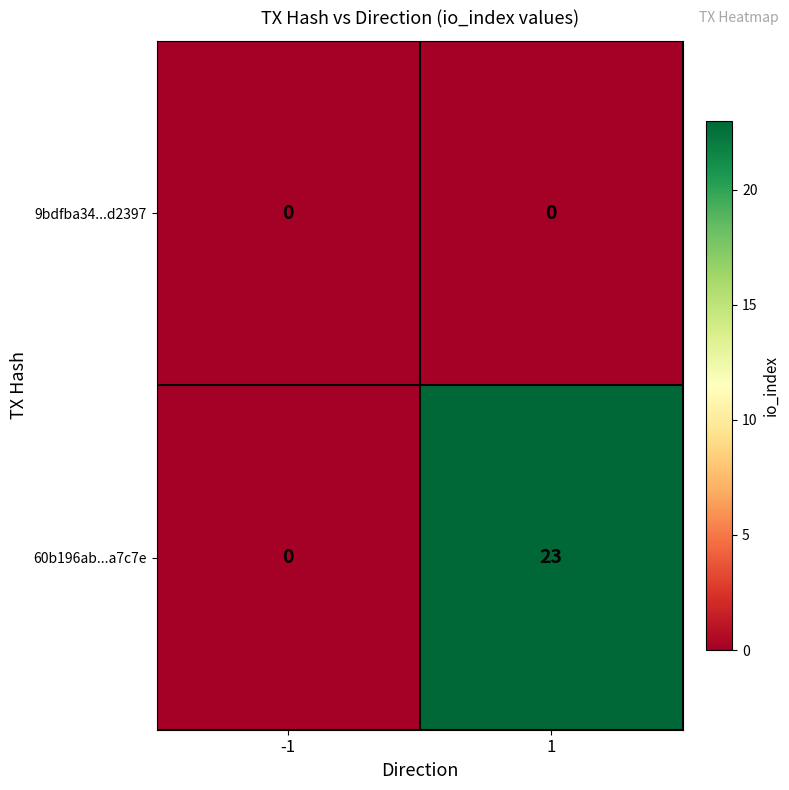

Which series changed the most between -1 and 1?

60b196ab...a7c7e